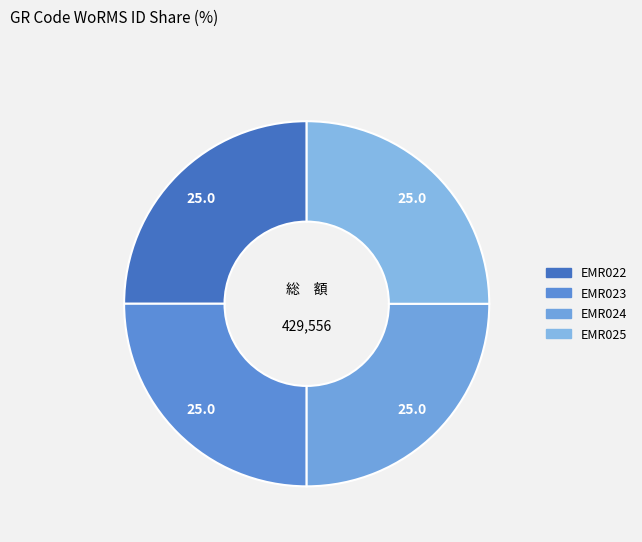

Does EMR022 represent more than half of the total?

No